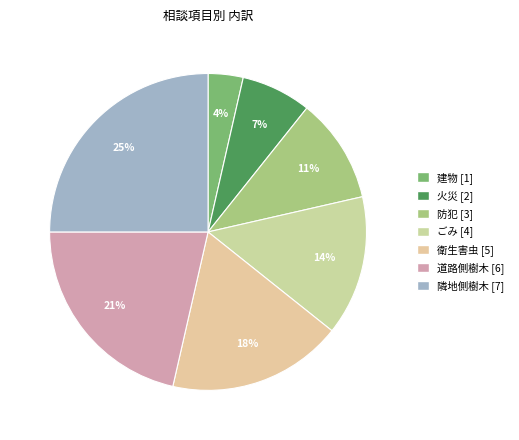

Which category has the biggest portion of the pie?

隣地側樹木